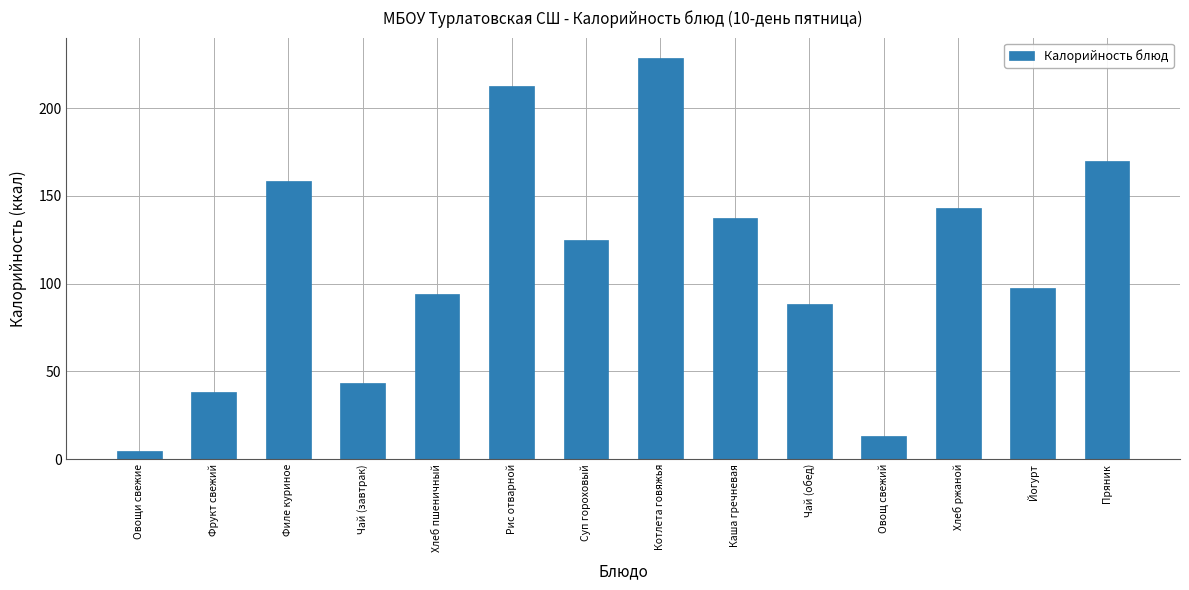

What is the difference between the values at Рис отварной and Фрукт свежий?

174.9